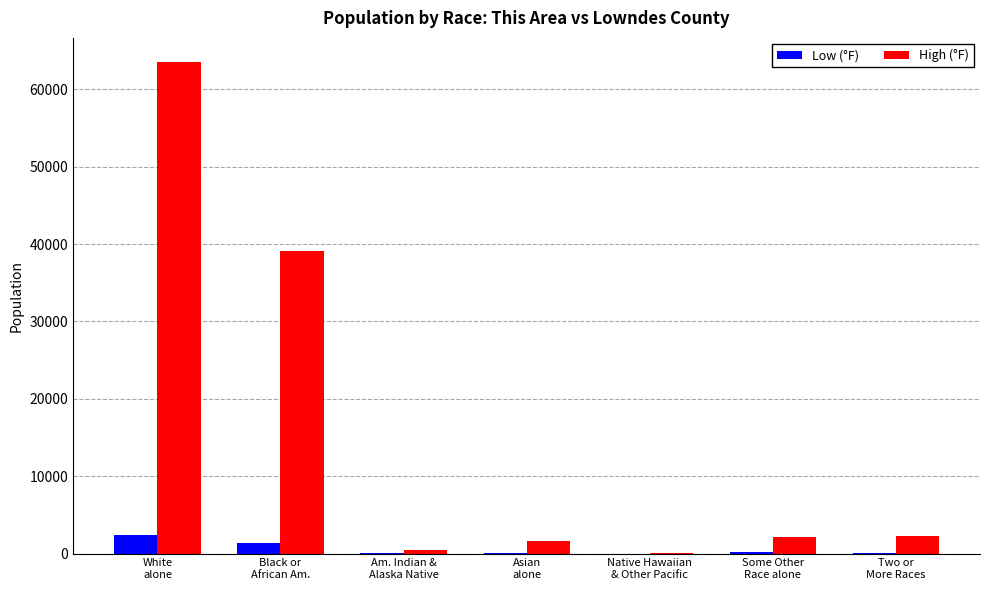

What is the maximum value for High (°F)?

63485